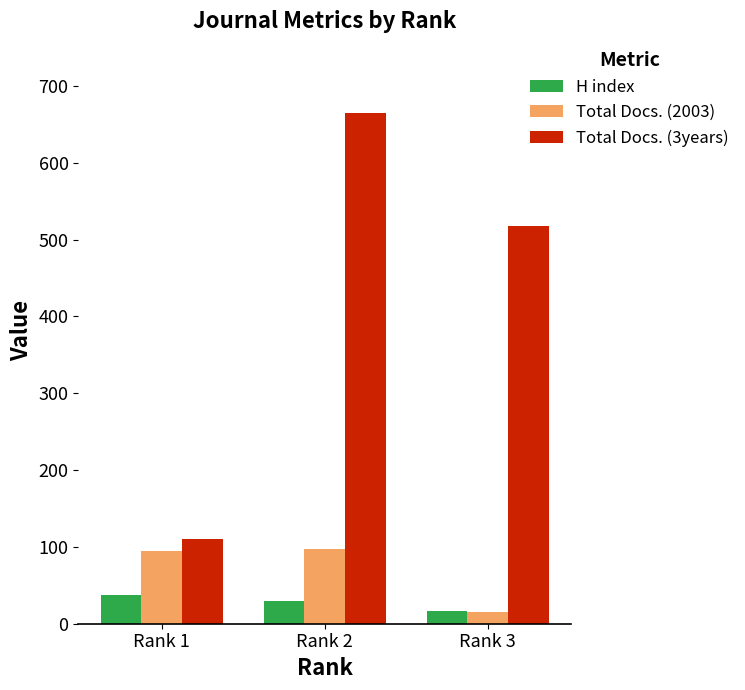

What is the value of the Total Docs. (2003) bar at the 2nd from the left?

97